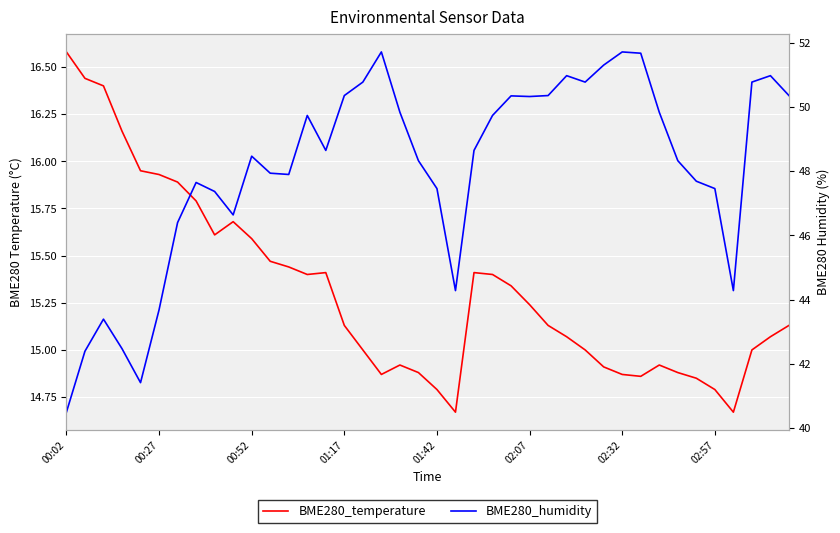

At which category does the chart reach its peak across all series?

17